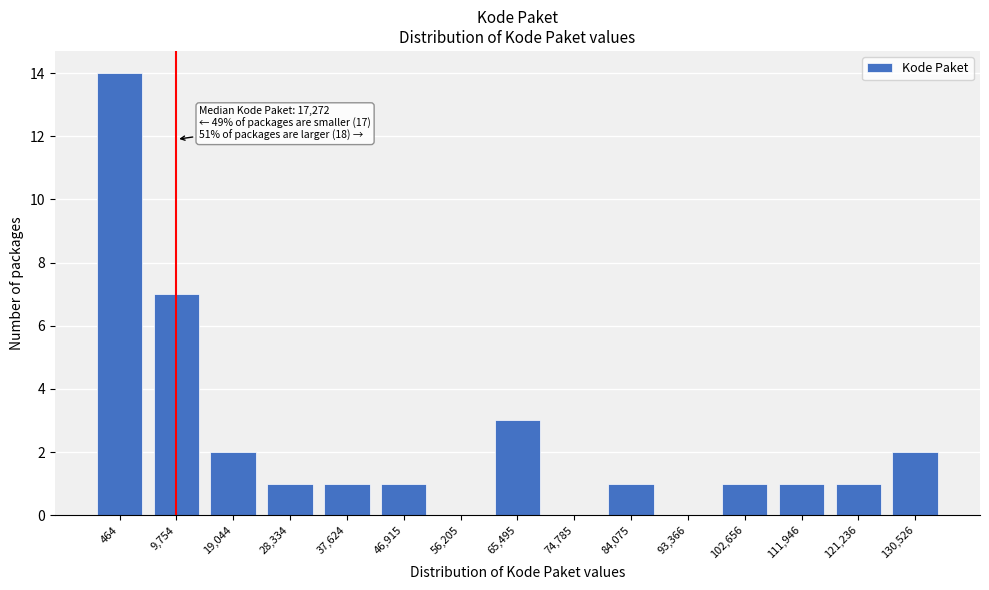

Reading left to right, list all the values displayed in this chart.

464=14	9,754=7	19,044=2	28,334=1	37,624=1	46,915=1	56,205=0	65,495=3	74,785=0	84,075=1	93,366=0	102,656=1	111,946=1	121,236=1	130,526=2